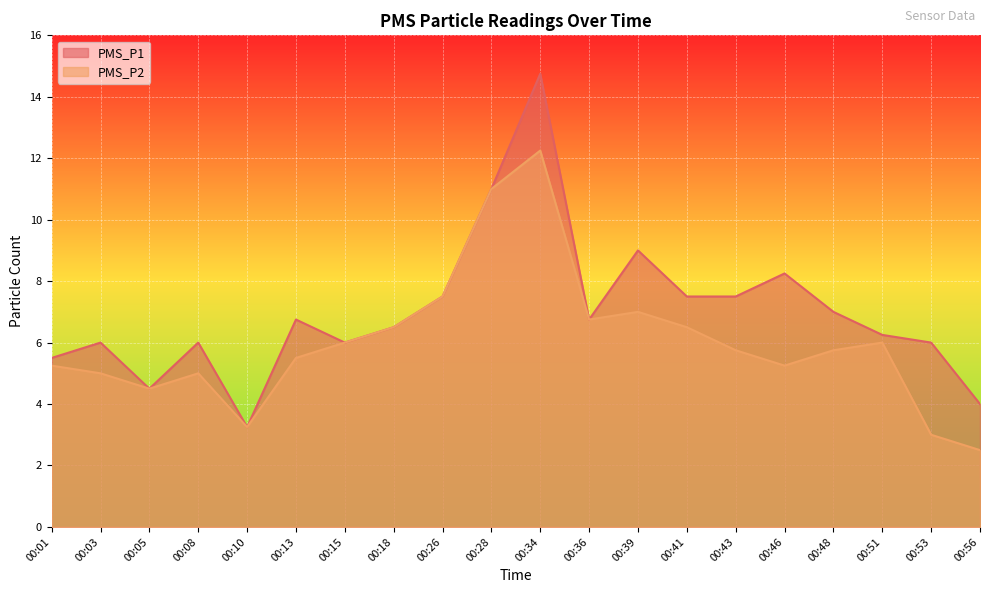

Which series has the largest total across all categories?

PMS_P1